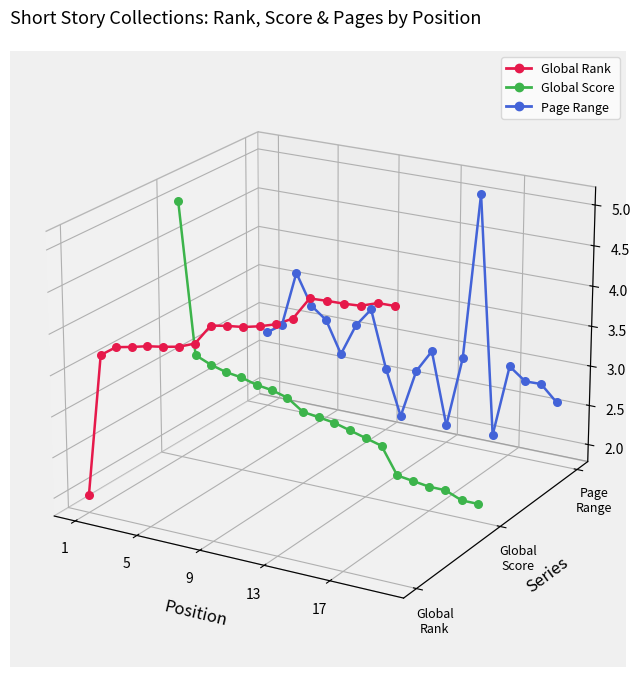

What are all the series names shown in the legend?

Global Rank, Global Score, Page Range